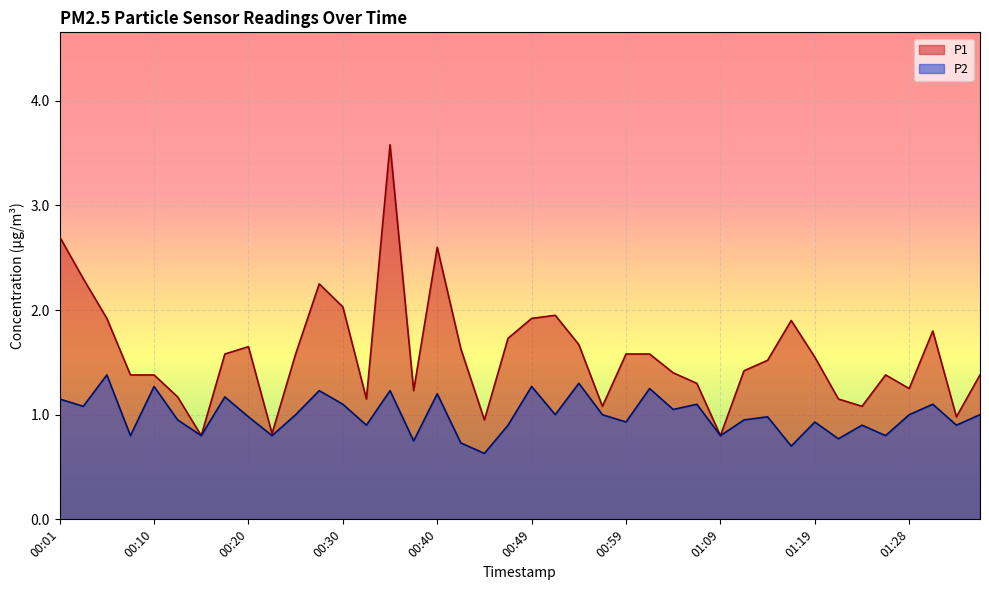

What is the difference between the maximum and second lowest values in the P1 series?

2.8